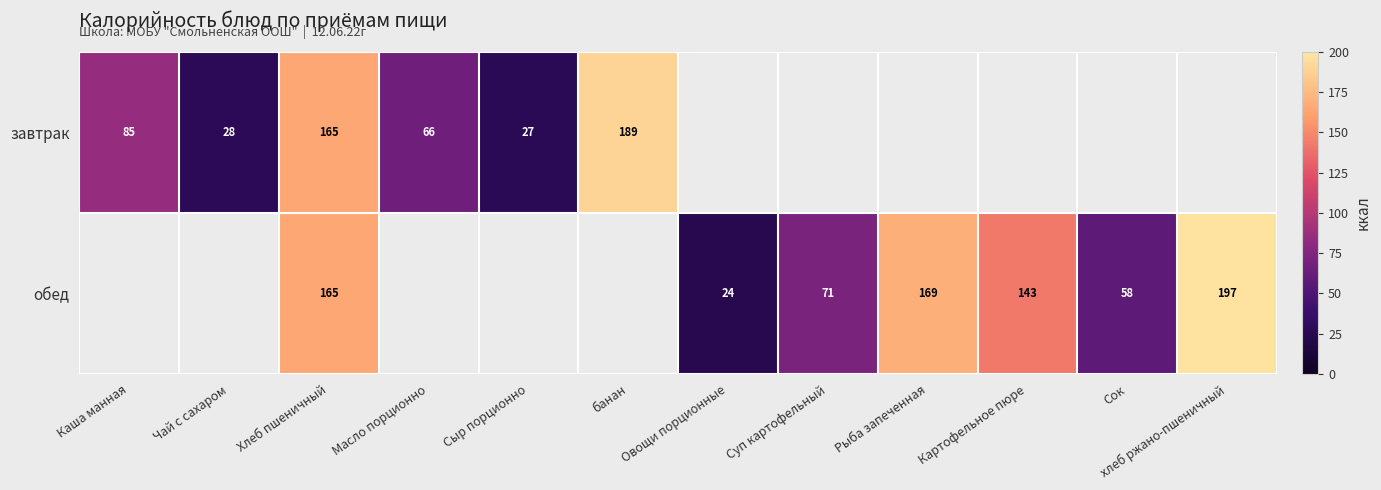

The value of завтрак at банан is 189.0. True or false?

True